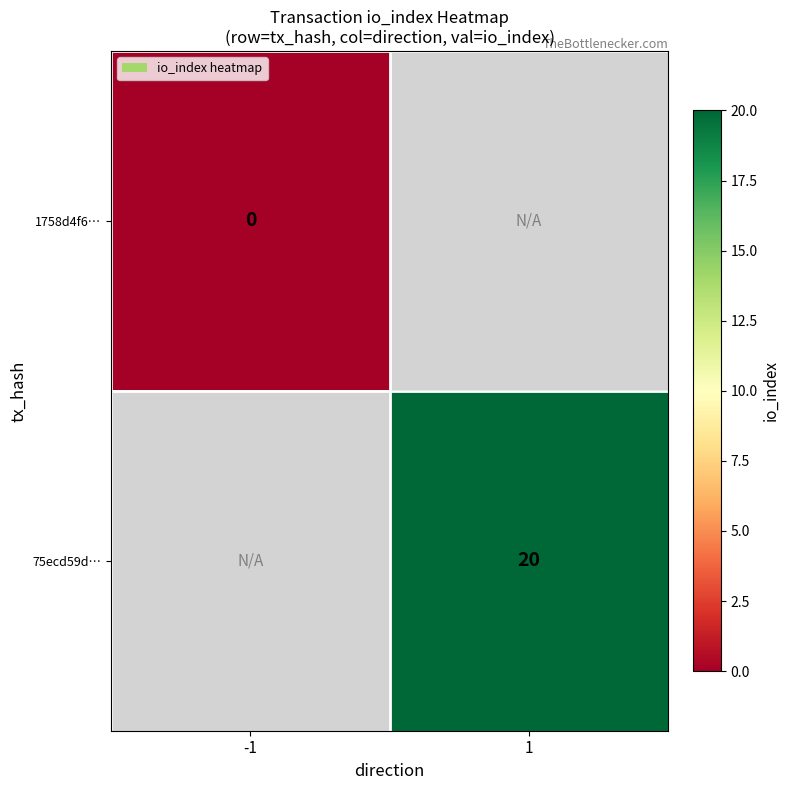

Is the value of 1758d4f6… at -1 greater than the value of 75ecd59d… at 1?

No